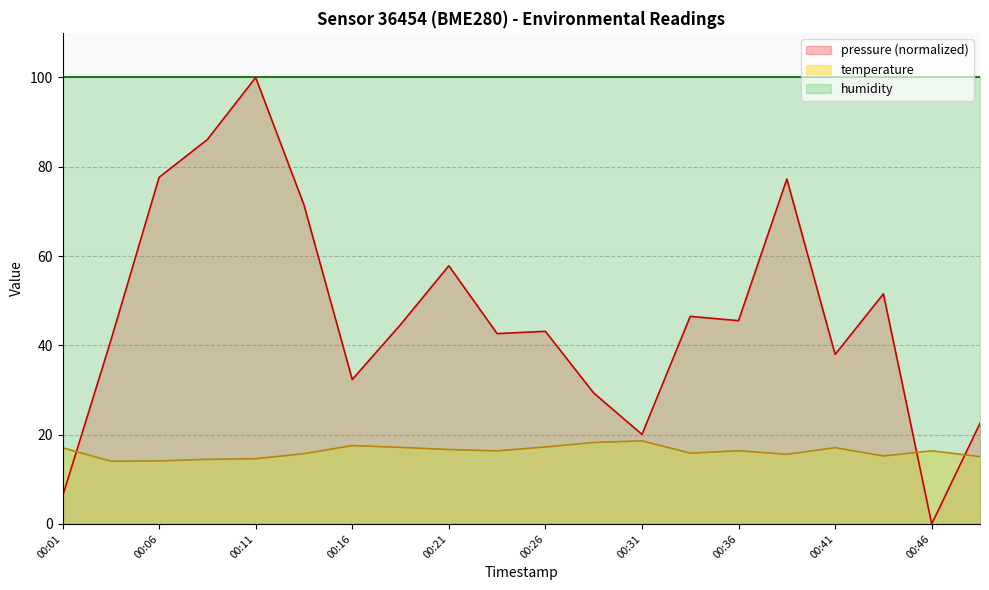

How many interior local valleys (lower than both neighbors) does the data have?

5